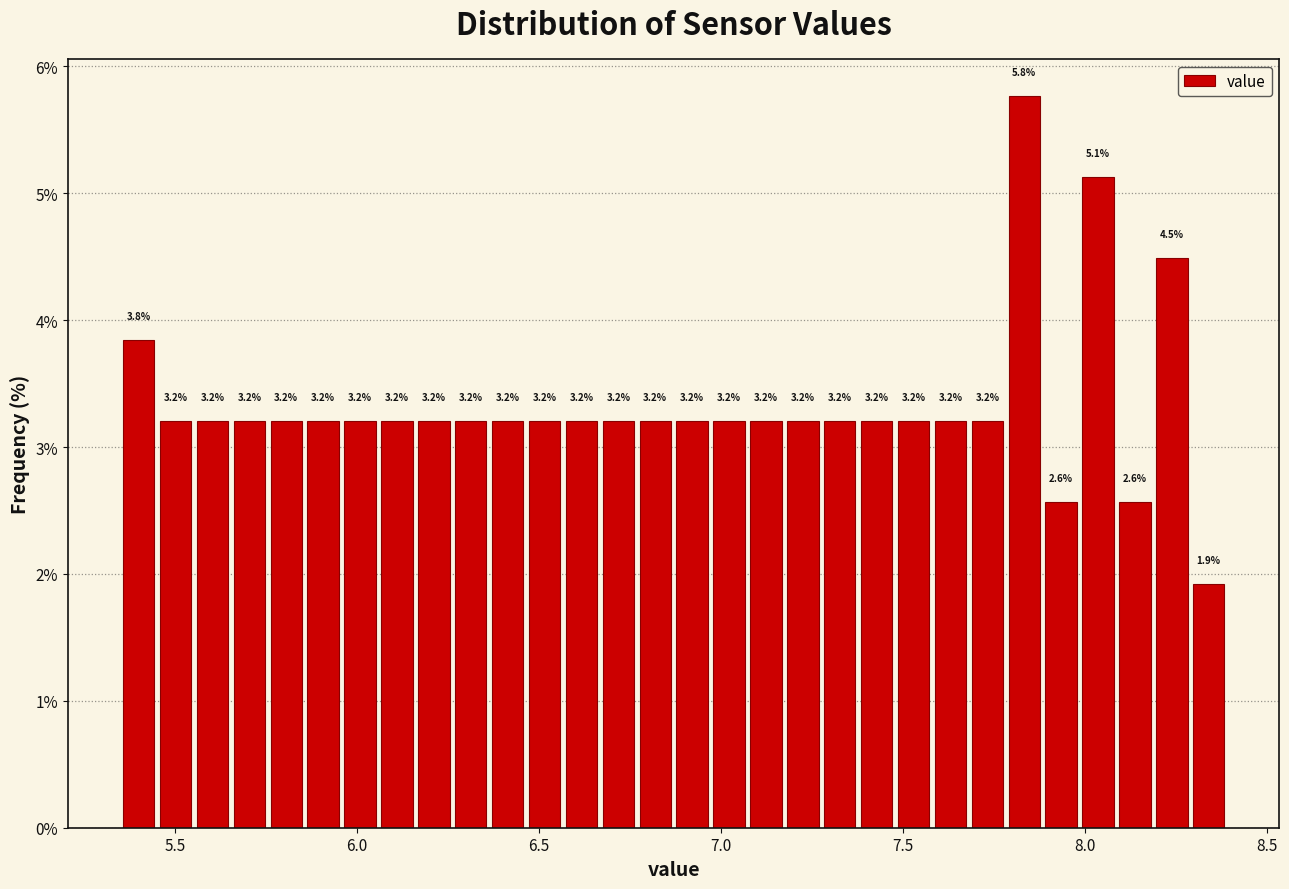

Read against the x-axis, roughly where is the centre of the tallest bar?

7.85